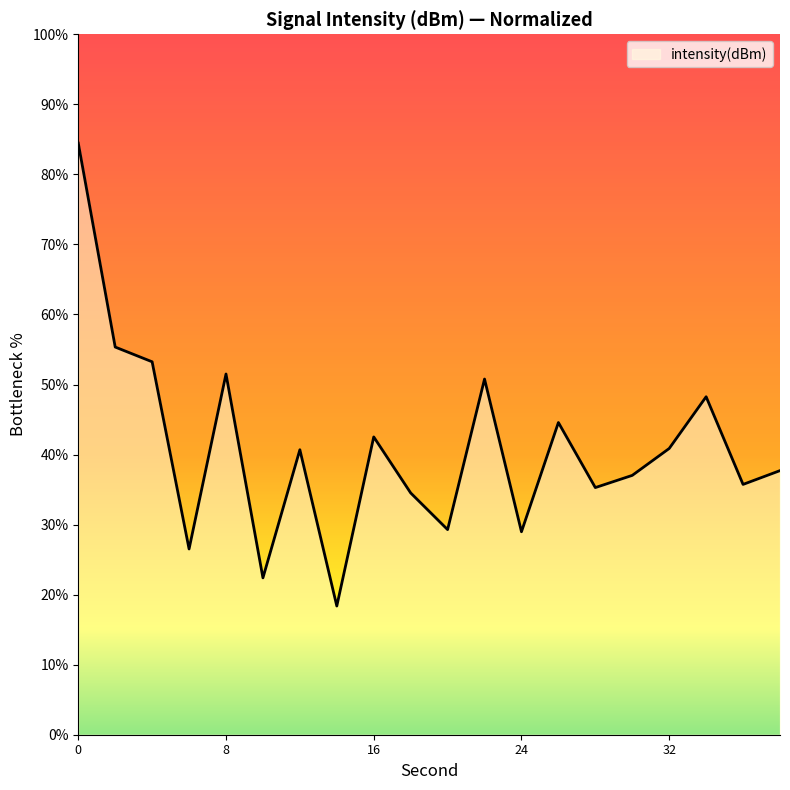

What is the minimum value shown in the chart?

18.4